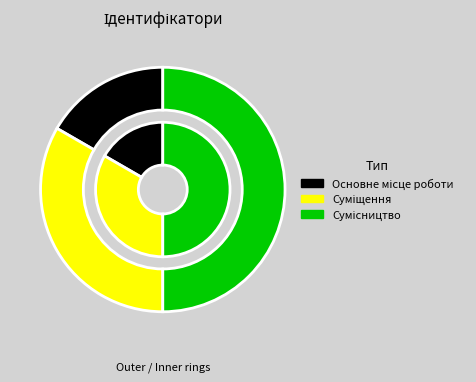

Which category has the biggest portion of the pie?

Сумісництво